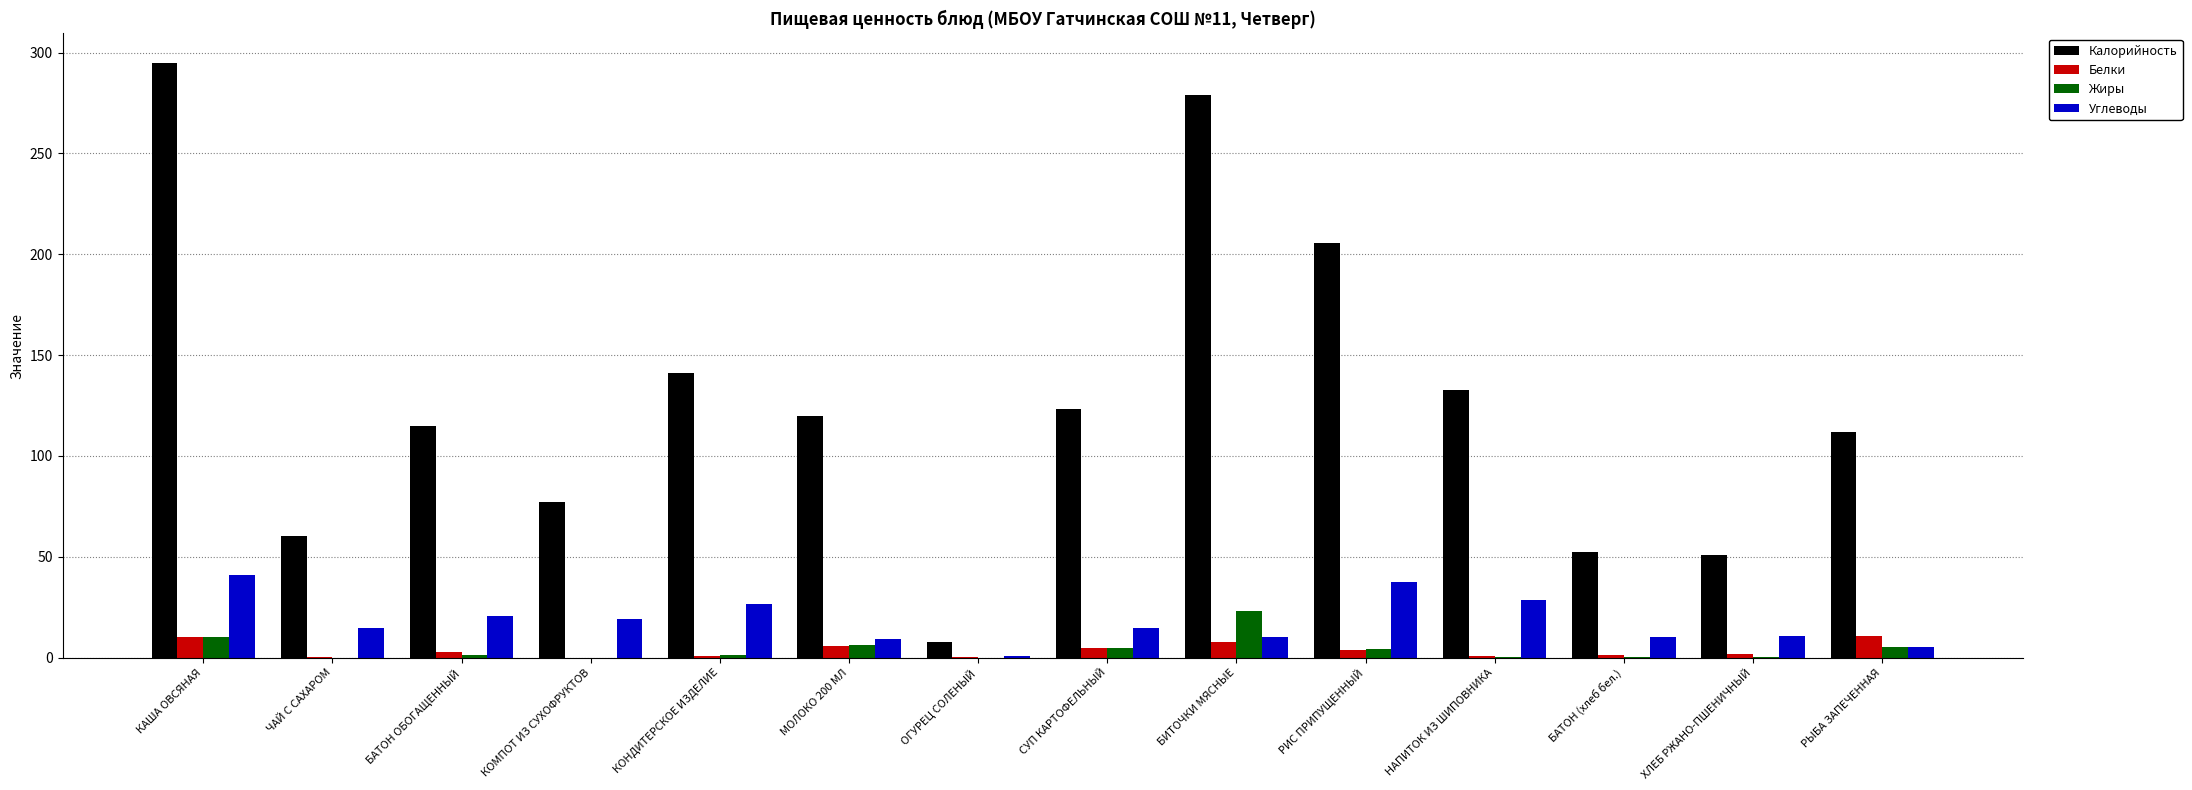

True or false: Углеводы has a value of 10.6 at ХЛЕБ РЖАНО-ПШЕНИЧНЫЙ.

True